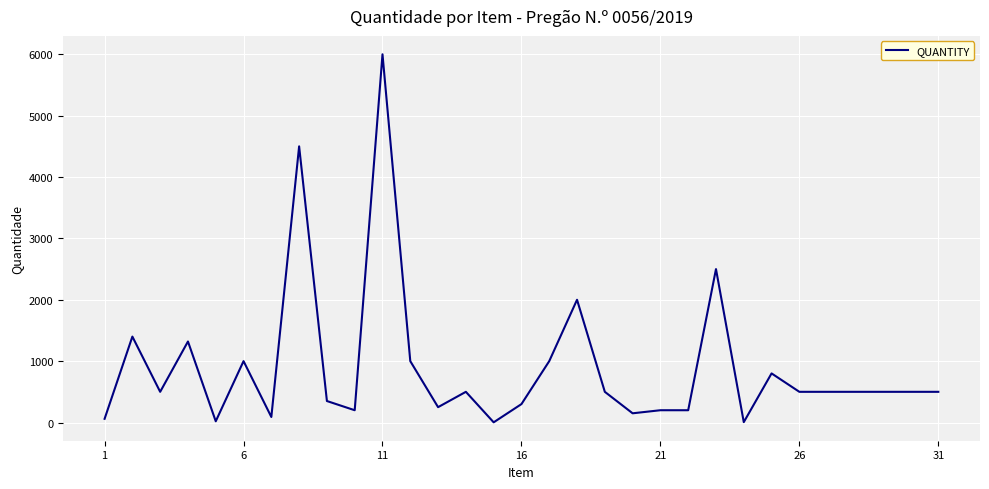

True or false: the data has more than 2 interior local peaks.

True